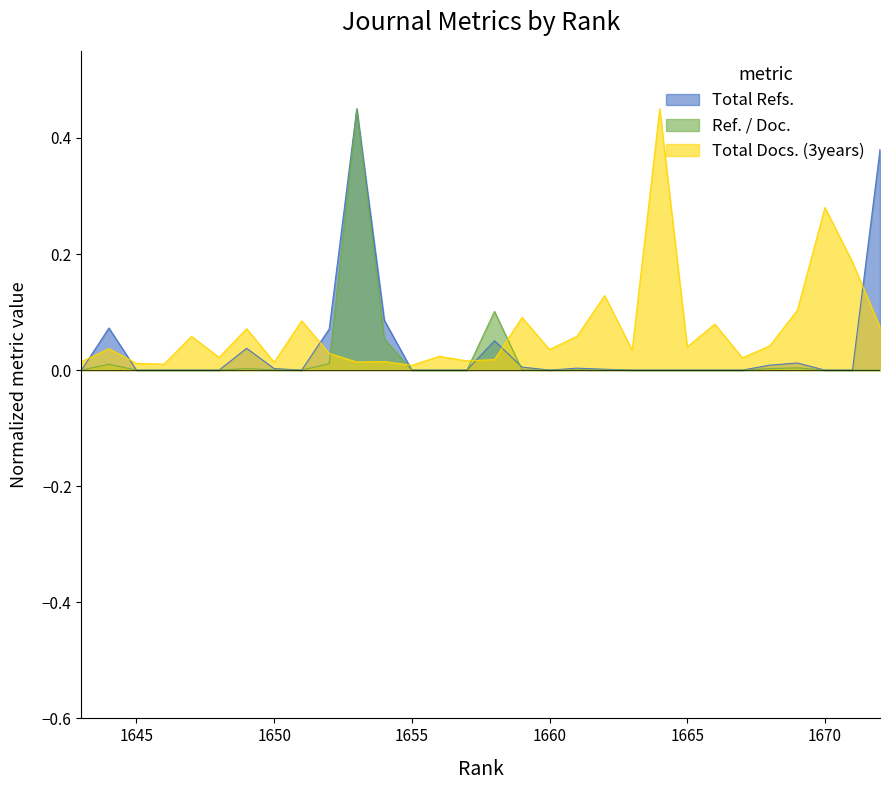

How many categories are shown in the chart?

30